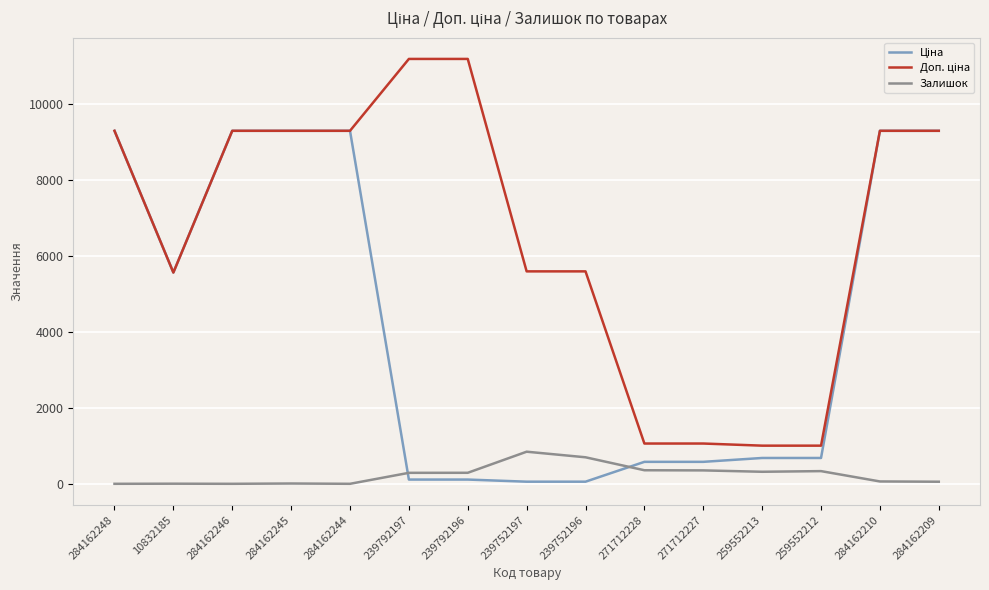

How many lines are shown in the chart?

3